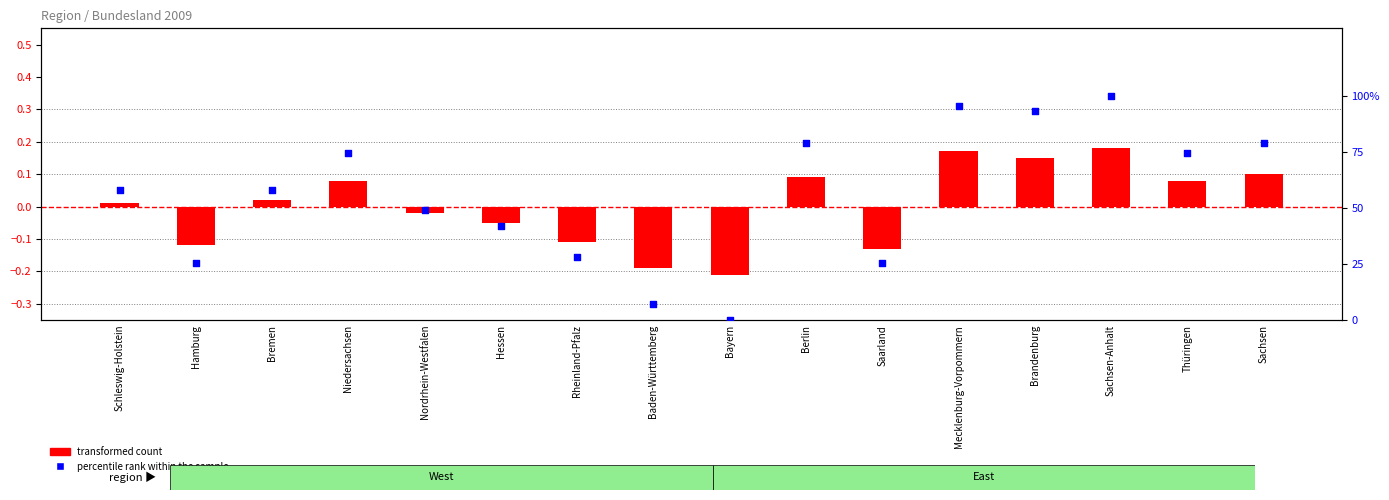

Which series contains the lowest Y value?

transformed count